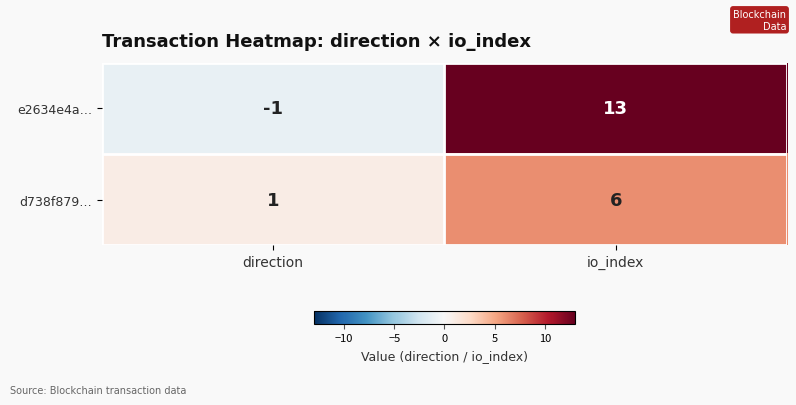

Reading left to right, extract all data points from this chart.

e2634e4a…: direction=-1	io_index=13
d738f879…: direction=1	io_index=6